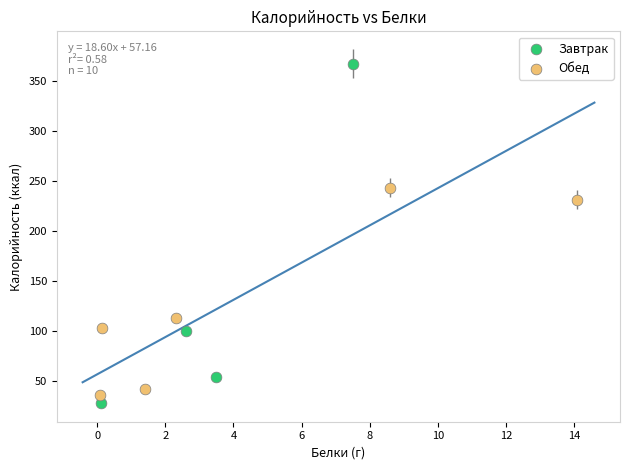

Which series has the largest Y range (max minus min)?

Завтрак